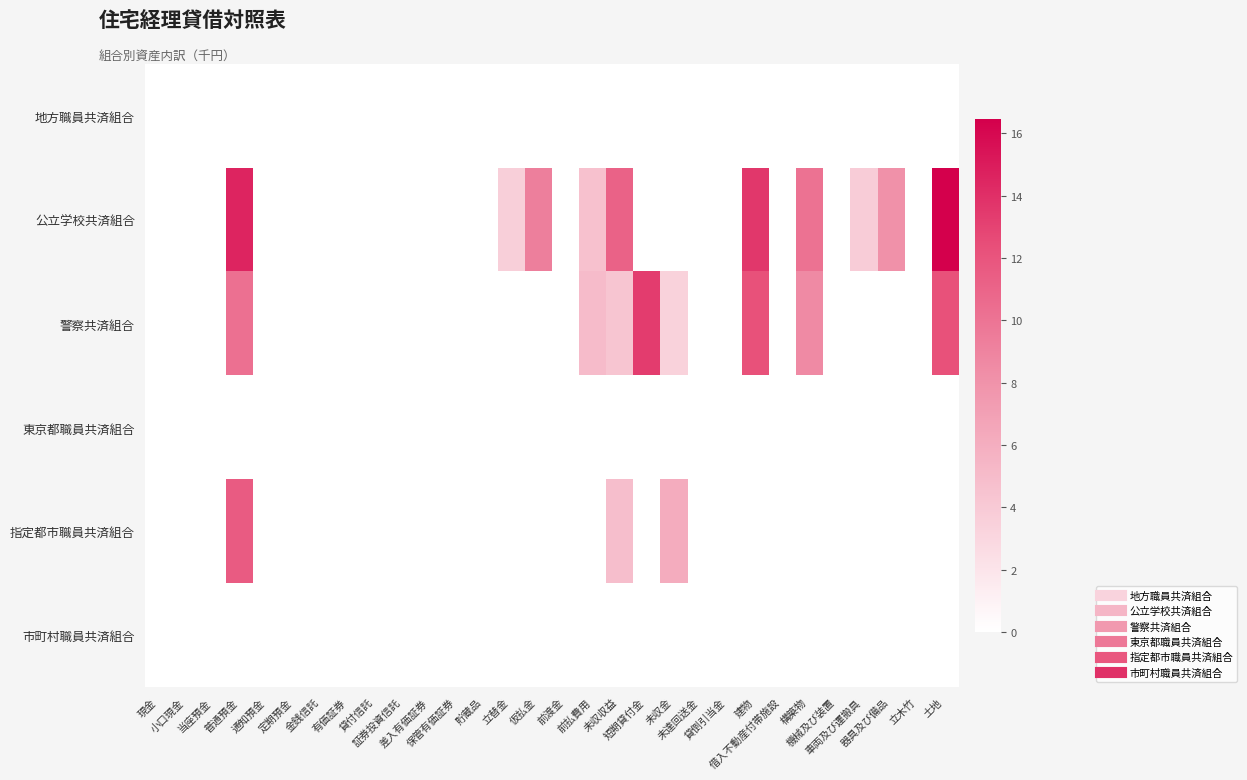

Reading left to right, list all the values displayed in this chart.

地方職員共済組合: 現金=0.0	小口現金=0.0	当座預金=0.0	普通預金=0.0	通知預金=0.0	定期預金=0.0	金銭信託=0.0	有価証券=0.0	貸付信託=0.0	証券投資信託=0.0	差入有価証券=0.0	保管有価証券=0.0	貯蔵品=0.0	立替金=0.0	仮払金=0.0	前渡金=0.0	前払費用=0.0	未収収益=0.0	短期貸付金=0.0	未収金=0.0	未達回送金=0.0	貸倒引当金=0.0	建物=0.0	借入不動産付帯施設=0.0	構築物=0.0	機械及び装置=0.0	車両及び運搬具=0.0	器具及び備品=0.0	立木竹=0.0	土地=0.0
公立学校共済組合: 現金=0.0	小口現金=0.0	当座預金=0.0	普通預金=14.6	通知預金=0.0	定期預金=0.0	金銭信託=0.0	有価証券=0.0	貸付信託=0.0	証券投資信託=0.0	差入有価証券=0.0	保管有価証券=0.0	貯蔵品=0.0	立替金=3.6	仮払金=9.3	前渡金=0.0	前払費用=4.6	未収収益=11.2	短期貸付金=0.0	未収金=0.0	未達回送金=0.0	貸倒引当金=0.0	建物=13.6	借入不動産付帯施設=0.0	構築物=10.1	機械及び装置=0.0	車両及び運搬具=3.9	器具及び備品=8.2	立木竹=0.0	土地=16.5
警察共済組合: 現金=0.0	小口現金=0.0	当座預金=0.0	普通預金=10.3	通知預金=0.0	定期預金=0.0	金銭信託=0.0	有価証券=0.0	貸付信託=0.0	証券投資信託=0.0	差入有価証券=0.0	保管有価証券=0.0	貯蔵品=0.0	立替金=0.0	仮払金=0.0	前渡金=0.0	前払費用=5.1	未収収益=4.3	短期貸付金=13.3	未収金=3.4	未達回送金=0.0	貸倒引当金=0.0	建物=12.3	借入不動産付帯施設=0.0	構築物=8.6	機械及び装置=0.0	車両及び運搬具=0.0	器具及び備品=0.0	立木竹=0.0	土地=12.2
東京都職員共済組合: 現金=0.0	小口現金=0.0	当座預金=0.0	普通預金=0.0	通知預金=0.0	定期預金=0.0	金銭信託=0.0	有価証券=0.0	貸付信託=0.0	証券投資信託=0.0	差入有価証券=0.0	保管有価証券=0.0	貯蔵品=0.0	立替金=0.0	仮払金=0.0	前渡金=0.0	前払費用=0.0	未収収益=0.0	短期貸付金=0.0	未収金=0.0	未達回送金=0.0	貸倒引当金=0.0	建物=0.0	借入不動産付帯施設=0.0	構築物=0.0	機械及び装置=0.0	車両及び運搬具=0.0	器具及び備品=0.0	立木竹=0.0	土地=0.0
指定都市職員共済組合: 現金=0.0	小口現金=0.0	当座預金=0.0	普通預金=11.6	通知預金=0.0	定期預金=0.0	金銭信託=0.0	有価証券=0.0	貸付信託=0.0	証券投資信託=0.0	差入有価証券=0.0	保管有価証券=0.0	貯蔵品=0.0	立替金=0.0	仮払金=0.0	前渡金=0.0	前払費用=0.0	未収収益=4.8	短期貸付金=0.0	未収金=6.1	未達回送金=0.0	貸倒引当金=0.0	建物=0.0	借入不動産付帯施設=0.0	構築物=0.0	機械及び装置=0.0	車両及び運搬具=0.0	器具及び備品=0.0	立木竹=0.0	土地=0.0
市町村職員共済組合: 現金=0.0	小口現金=0.0	当座預金=0.0	普通預金=0.0	通知預金=0.0	定期預金=0.0	金銭信託=0.0	有価証券=0.0	貸付信託=0.0	証券投資信託=0.0	差入有価証券=0.0	保管有価証券=0.0	貯蔵品=0.0	立替金=0.0	仮払金=0.0	前渡金=0.0	前払費用=0.0	未収収益=0.0	短期貸付金=0.0	未収金=0.0	未達回送金=0.0	貸倒引当金=0.0	建物=0.0	借入不動産付帯施設=0.0	構築物=0.0	機械及び装置=0.0	車両及び運搬具=0.0	器具及び備品=0.0	立木竹=0.0	土地=0.0